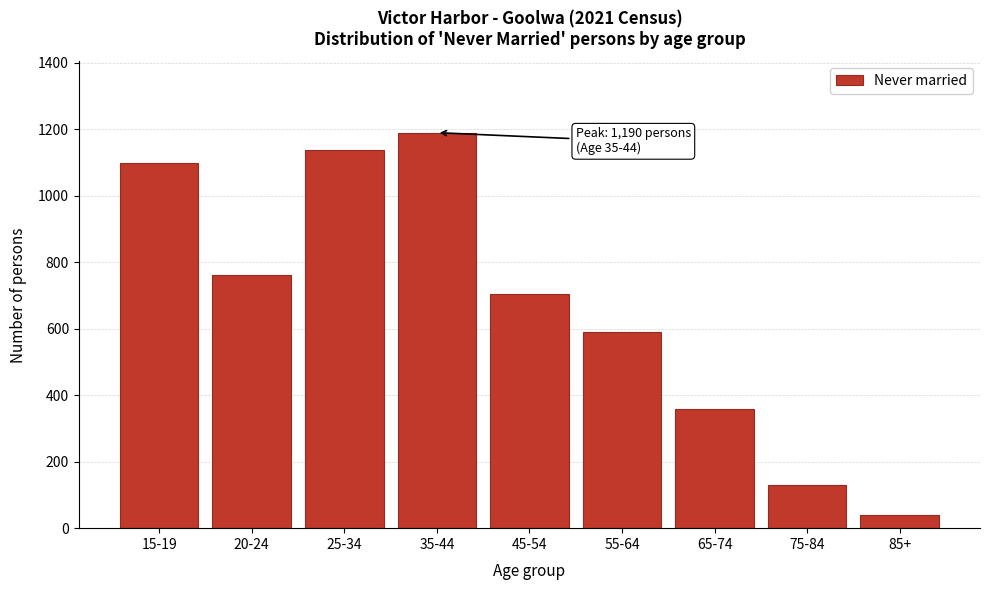

Reading left to right, list all the values displayed in this chart.

1098	763	1137	1190	704	590	360	130	39